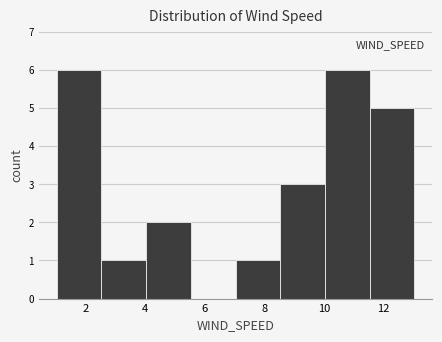

Reading left to right, transcribe this chart: for each bar, give the range it covers on the x-axis and its height. Neither the bar edges nor the heights are printed on the chart, so give them approximately, as read against the axes.

1.0 to 2.6: 6
2.6 to 4.0: 1
4.0 to 5.6: 2
5.6 to 7.0: 0
7.0 to 8.6: 1
8.6 to 10.0: 3
10.0 to 11.6: 6
11.6 to 13.0: 5